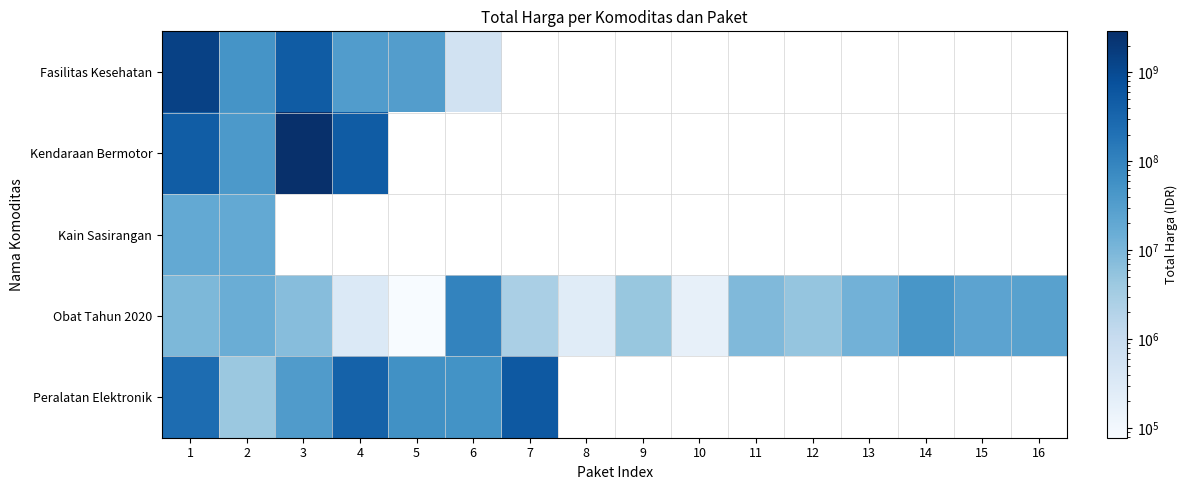

Between 14 and 16, which is larger?

16